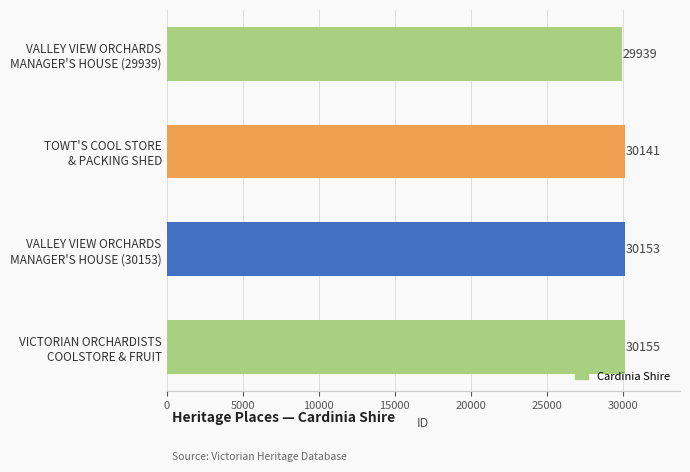

What is the difference between the maximum and minimum values?

216